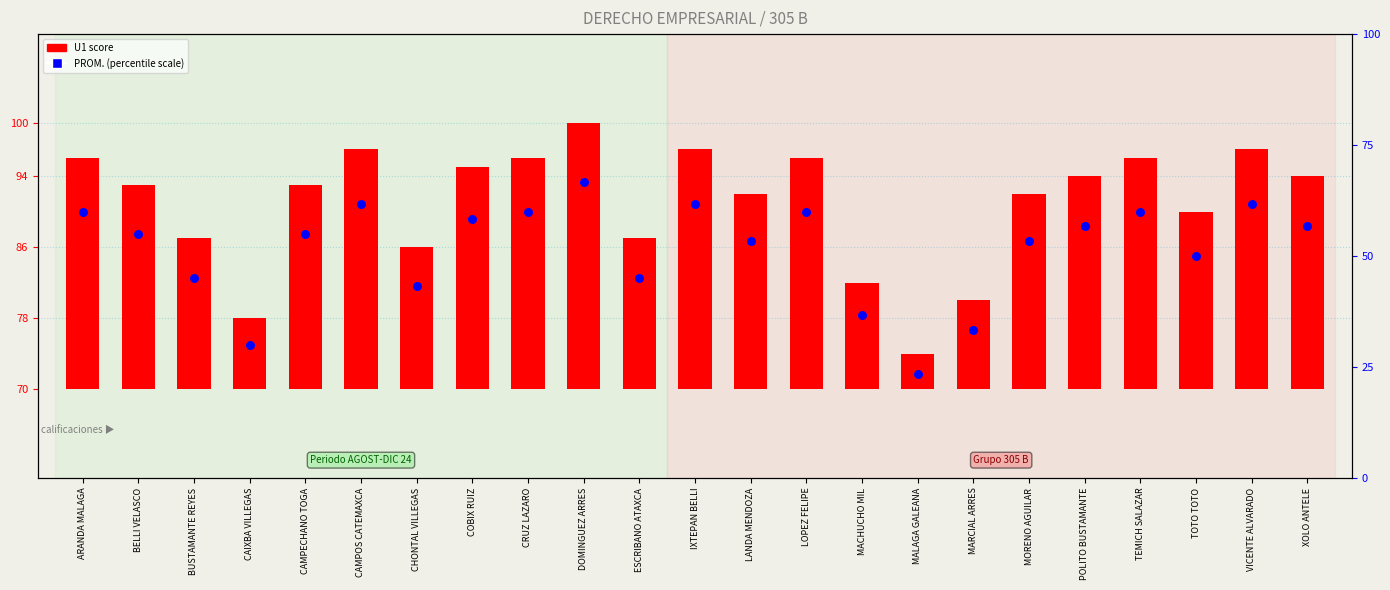

Approximately how many times larger is the value at DOMINGUEZ ARRES compared to CAIXBA VILLEGAS?

1.3